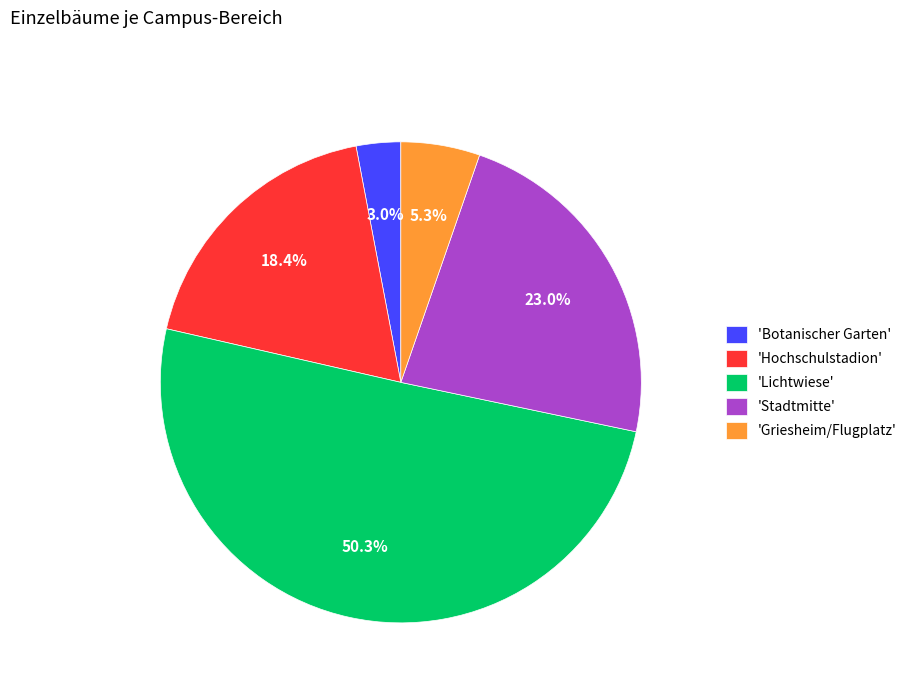

Combined, do 'Botanischer Garten' and 'Lichtwiese' account for over 50%?

Yes